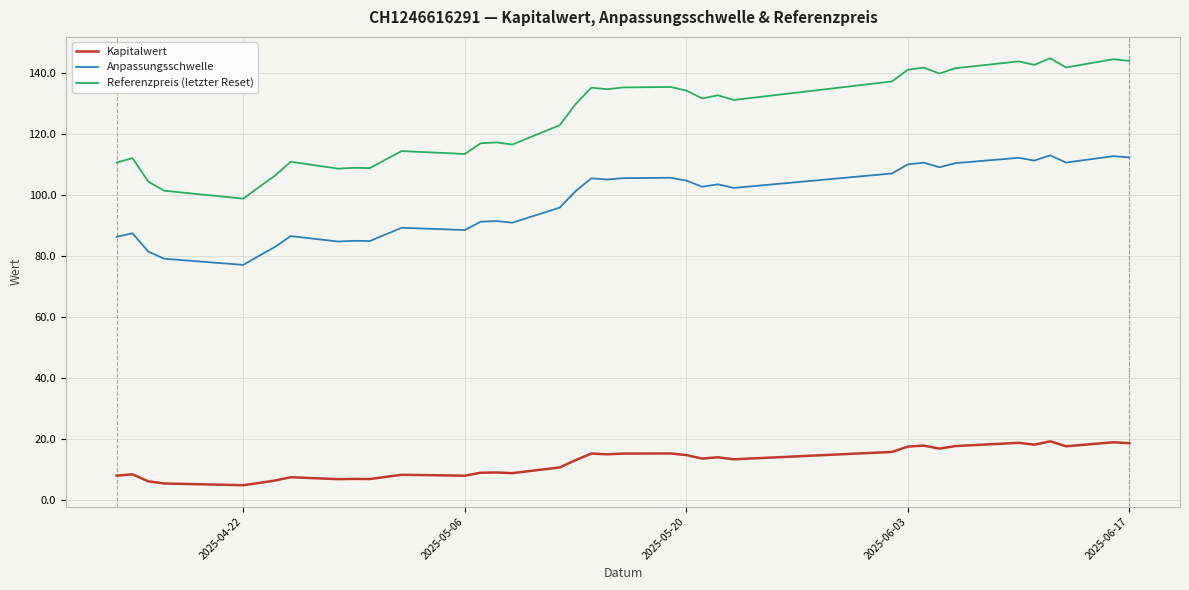

What is the difference between the maximum and minimum values in the Anpassungsschwelle series?

36.0